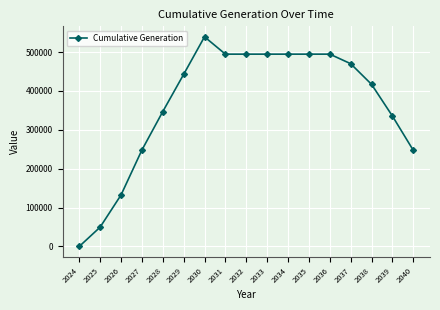

Is it true that the value at 2030 is 131996.9?

False